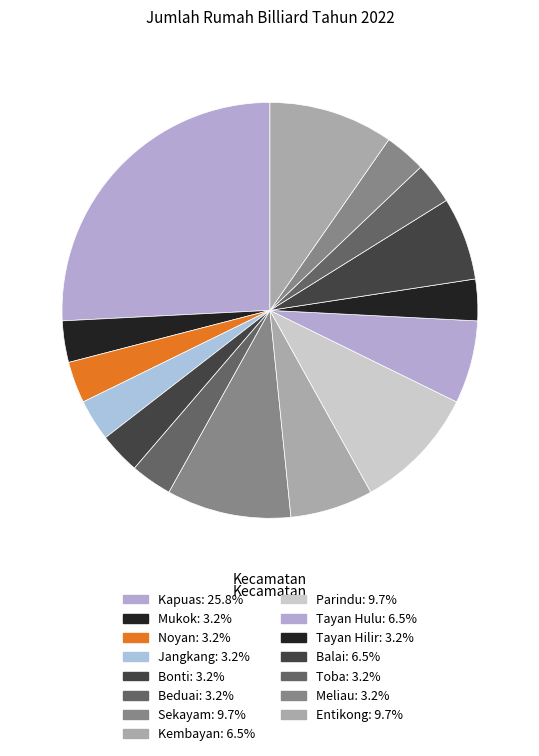

To the nearest percent, what portion does Tayan Hulu represent?

6%